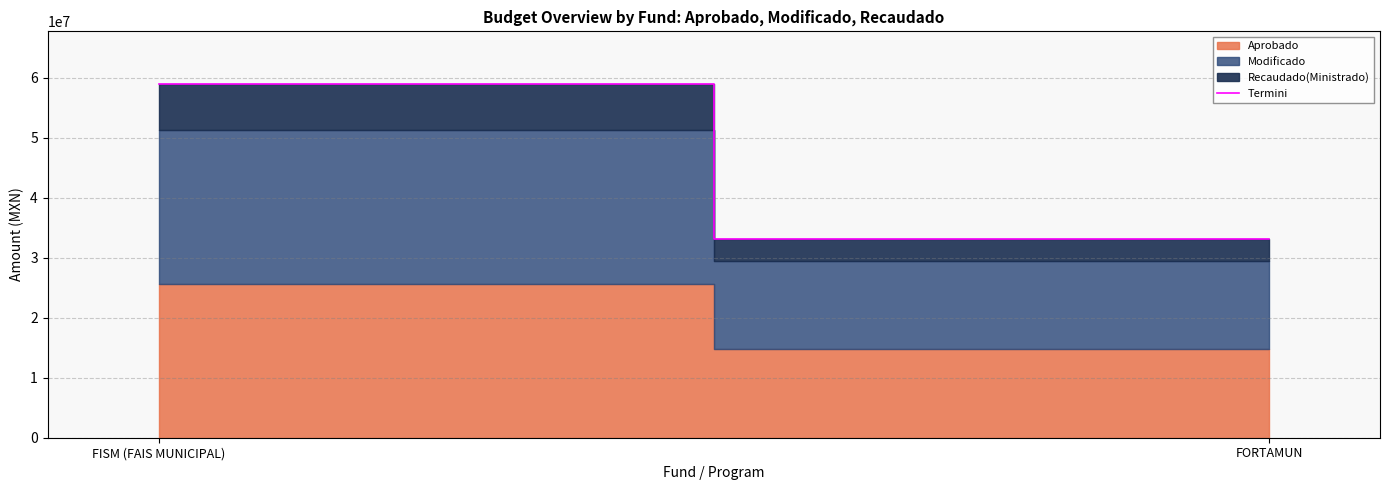

The value at FISM (FAIS MUNICIPAL) is 58904967.1. True or false?

True